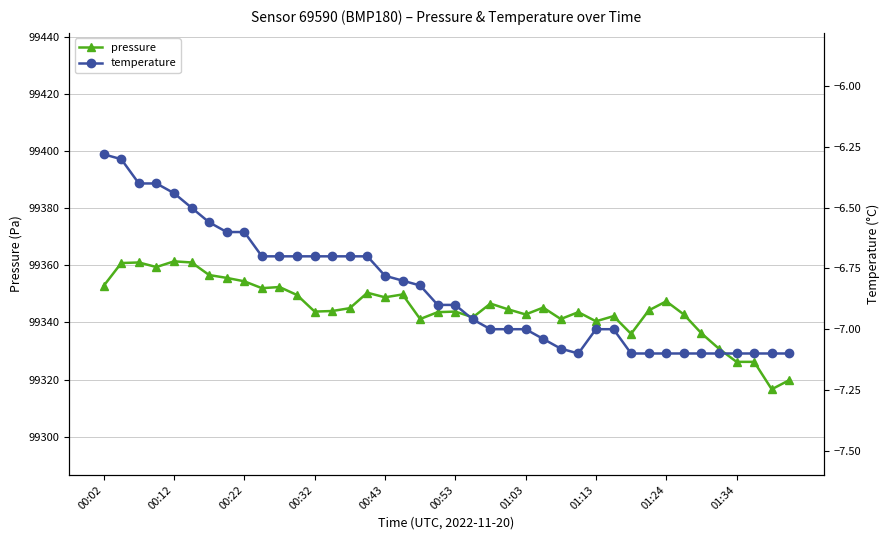

What is the total value across all series at 39?

99312.7